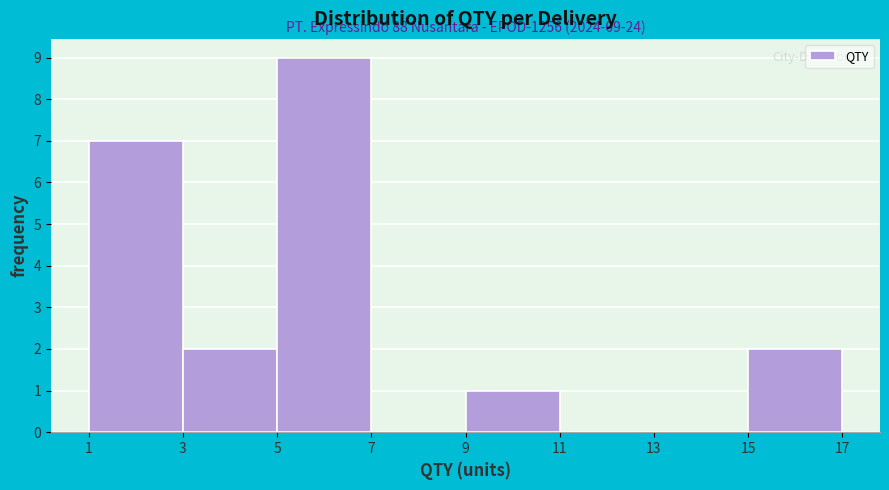

Over which range of the x-axis is the bar tallest?

5 to 7